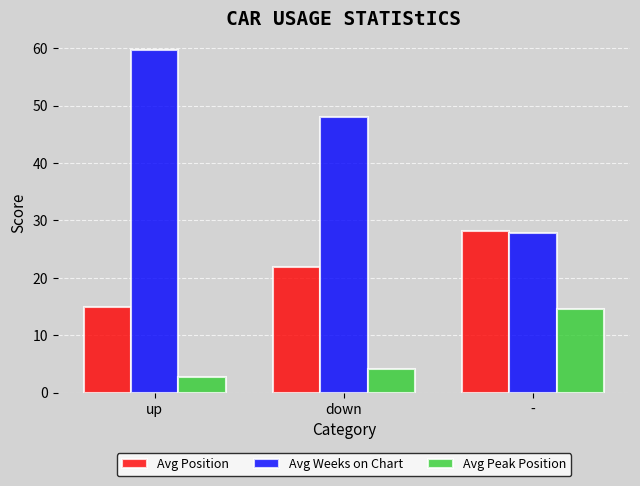

Is the value of Avg Position at up greater than the value of Avg Weeks on Chart at -?

No